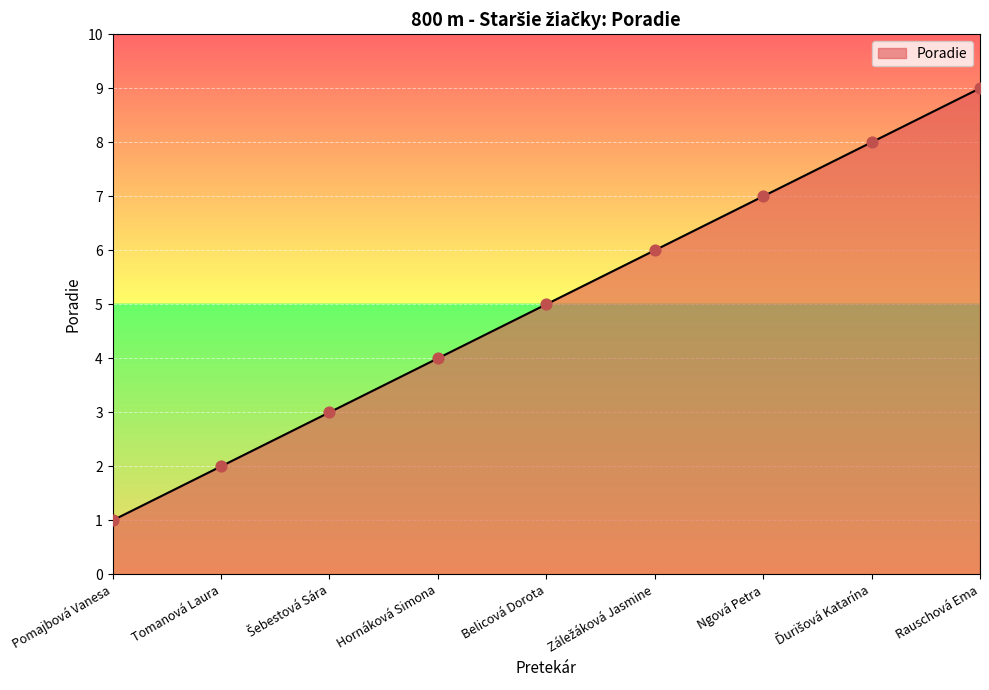

Which has a higher value, Rauschová Ema or Ngová Petra?

Rauschová Ema